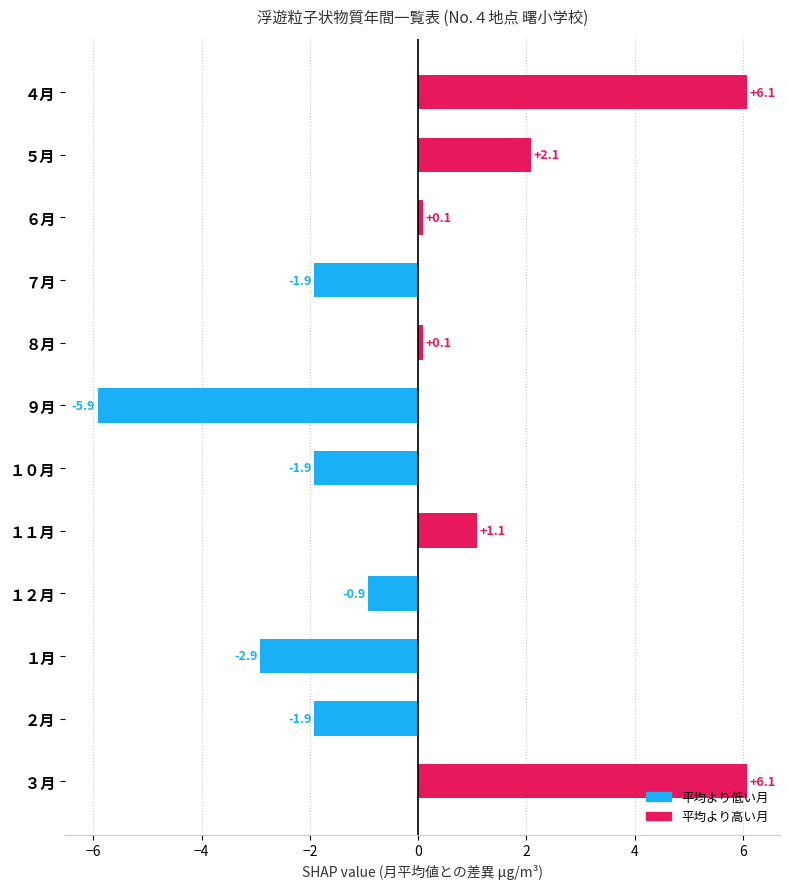

Is it true that the value at ７月 is -1.2?

False